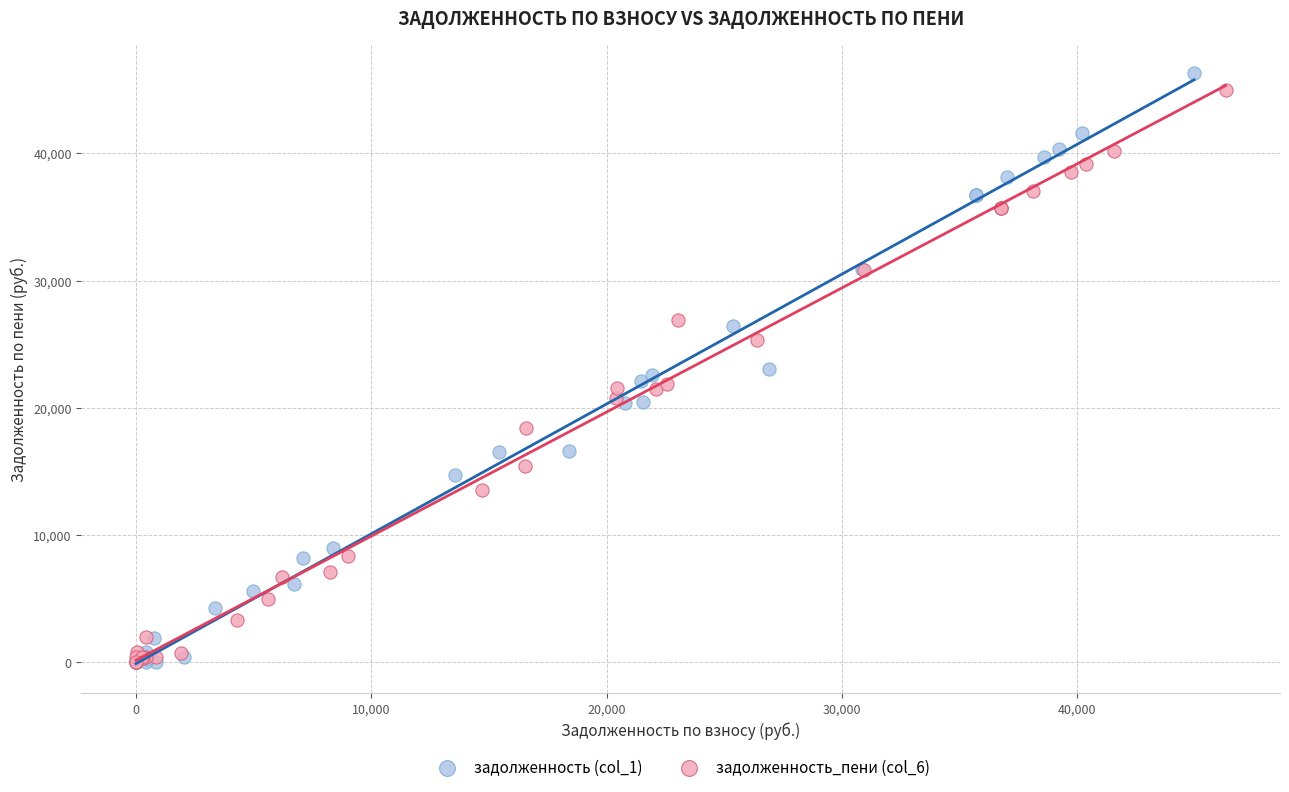

What are all the series names shown in the legend?

задолженность (col_1), задолженность_пени (col_6)